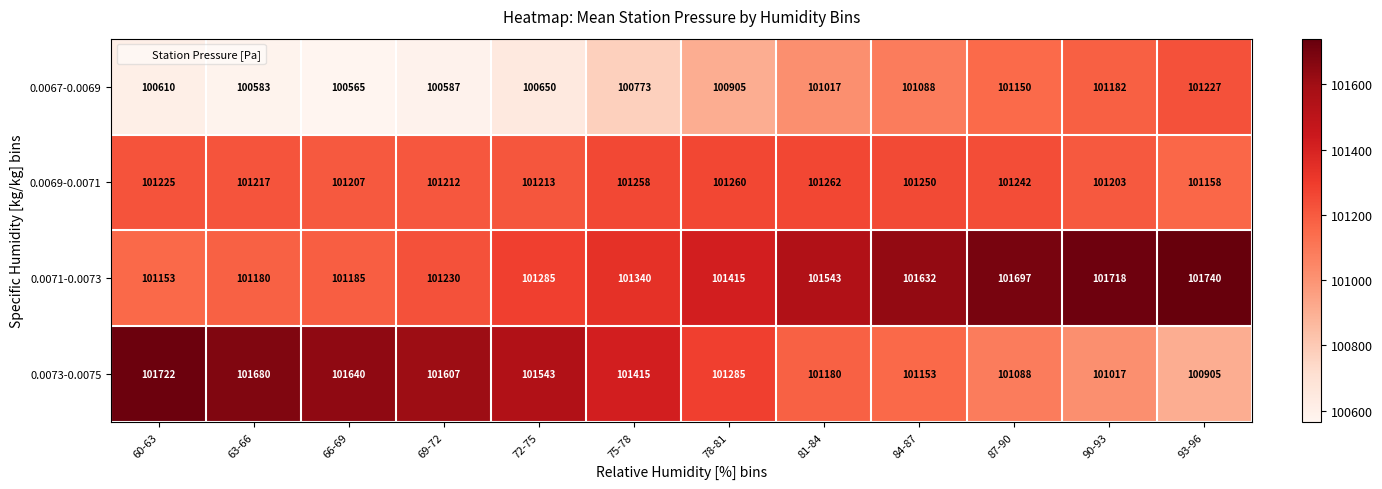

Which category has the highest value in the 0.0067-0.0069 series?

93-96